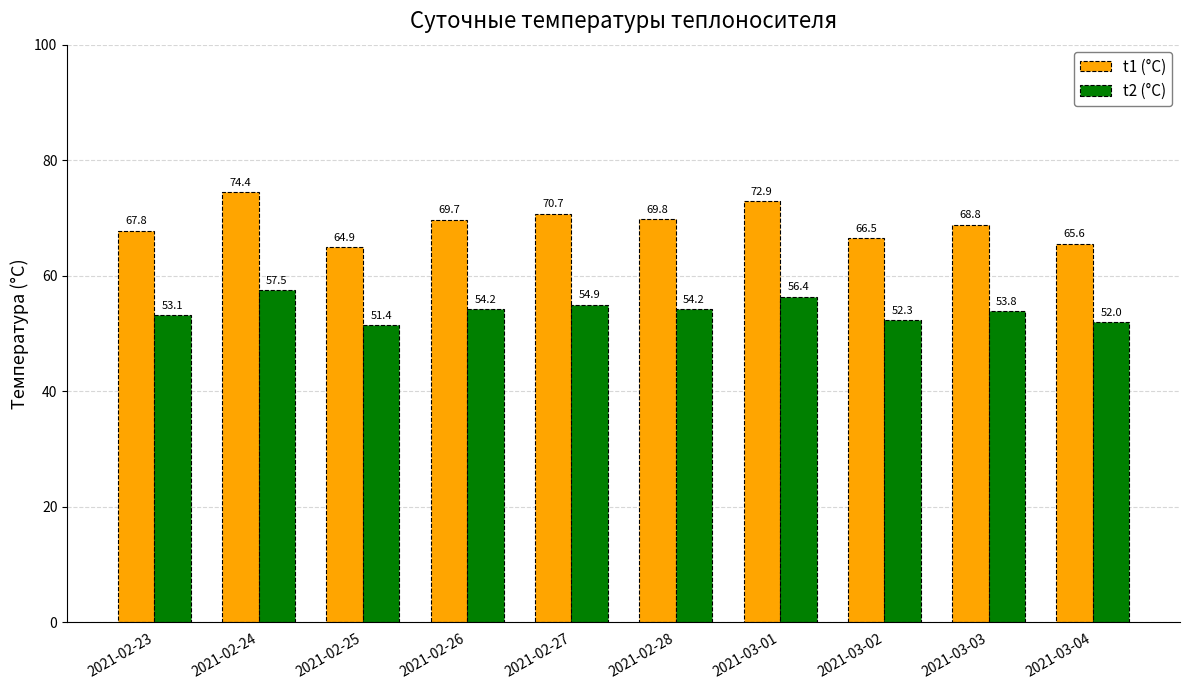

Does the chart contain stacked bars?

No